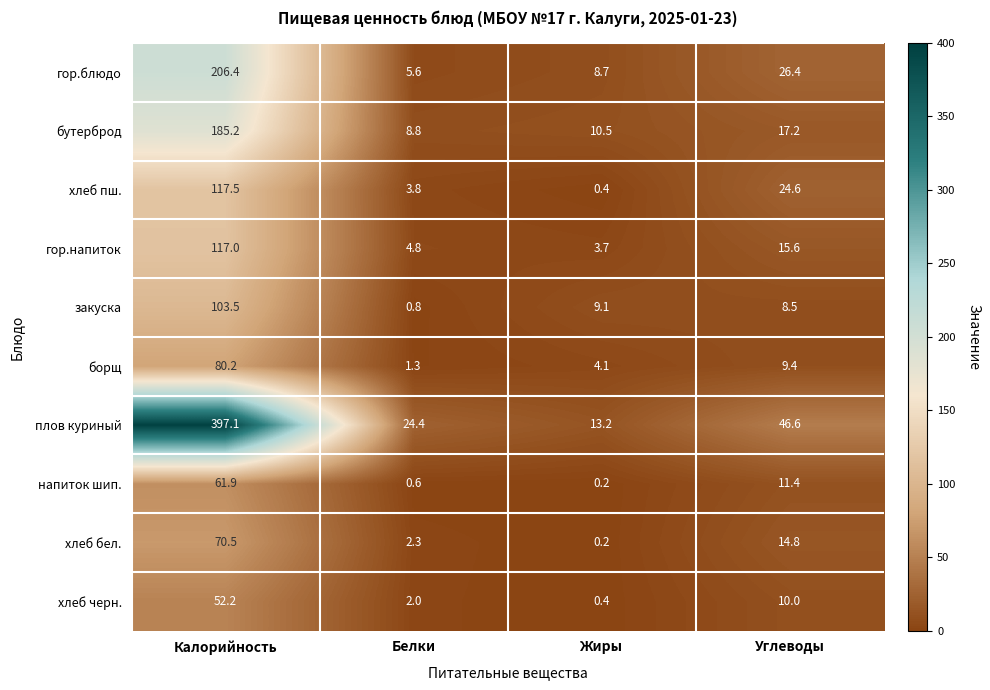

Is it true that борщ equals 28.9 at Калорийность?

False